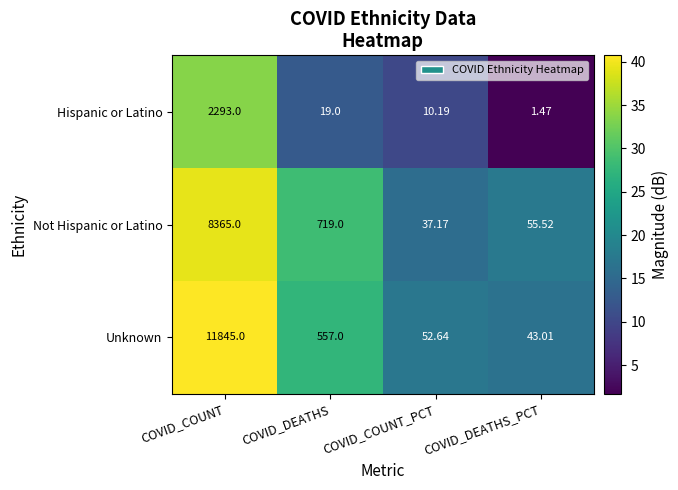

How many data points does each series have?

4